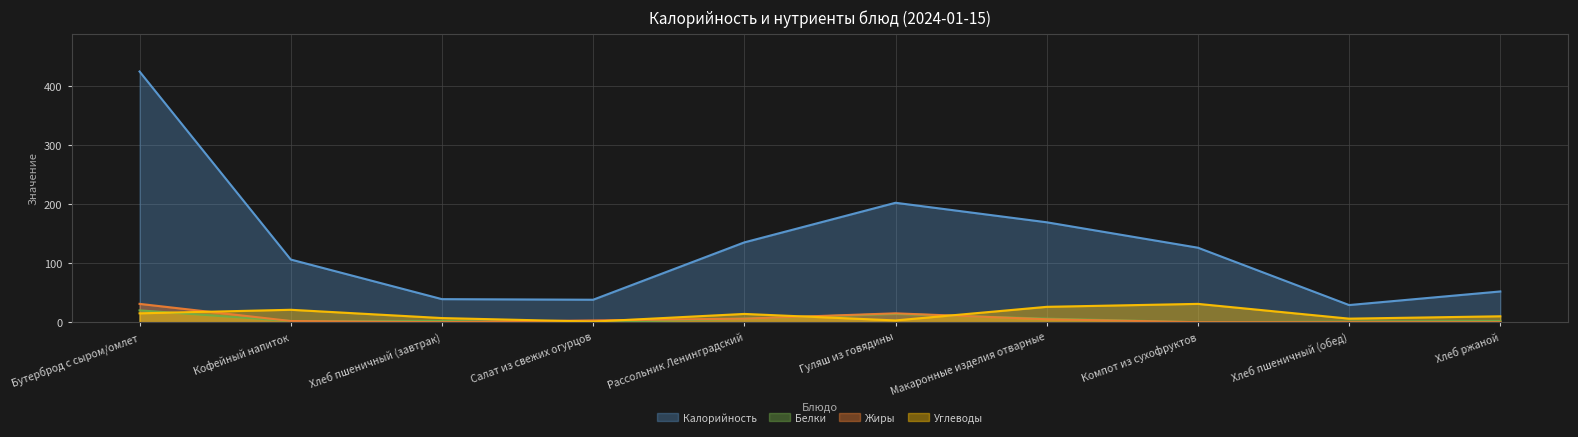

The value of Белки at Хлеб пшеничный (завтрак) is 2. True or false?

True